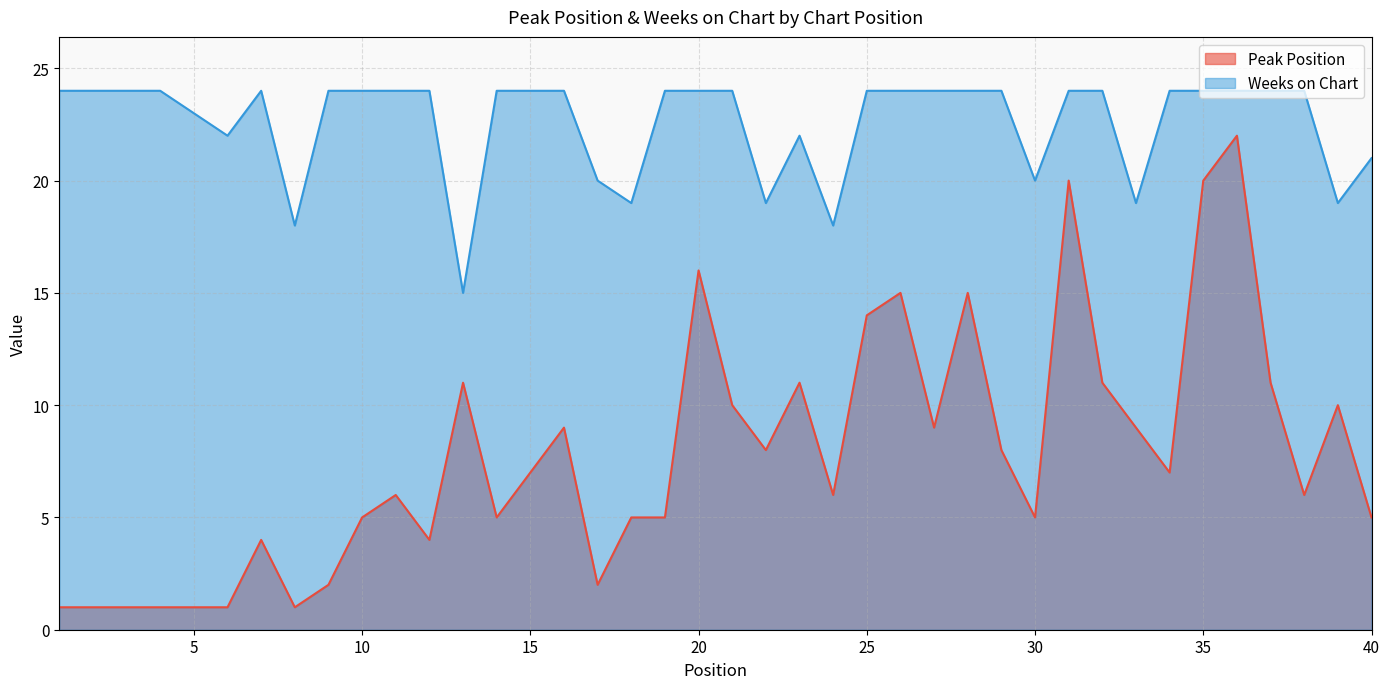

How many data points in Peak Position are above 7?

18